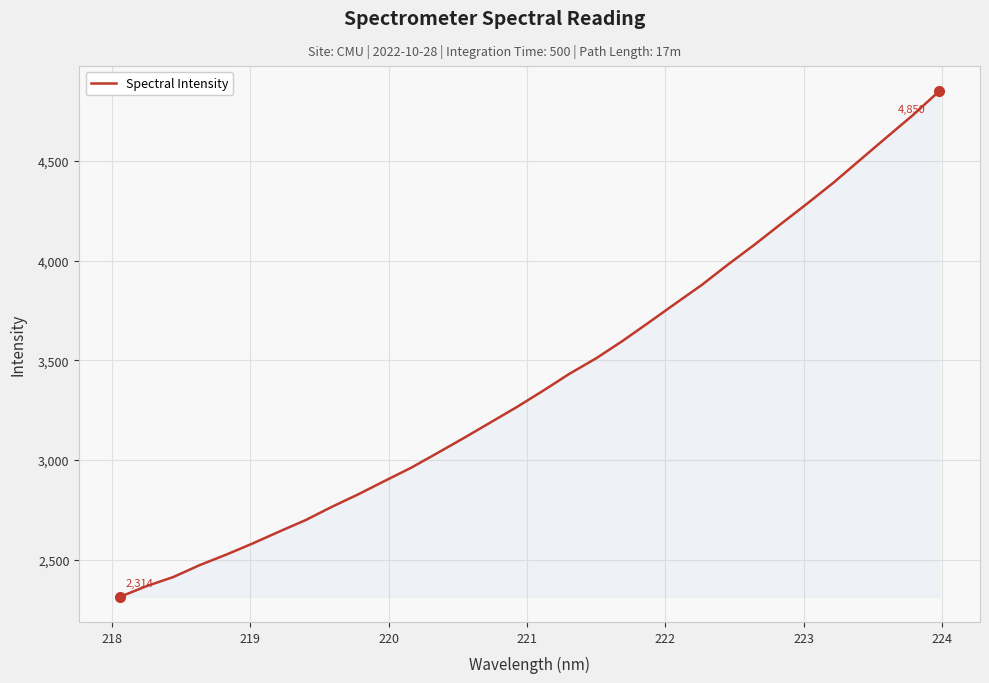

How many categories are shown in the chart?

32